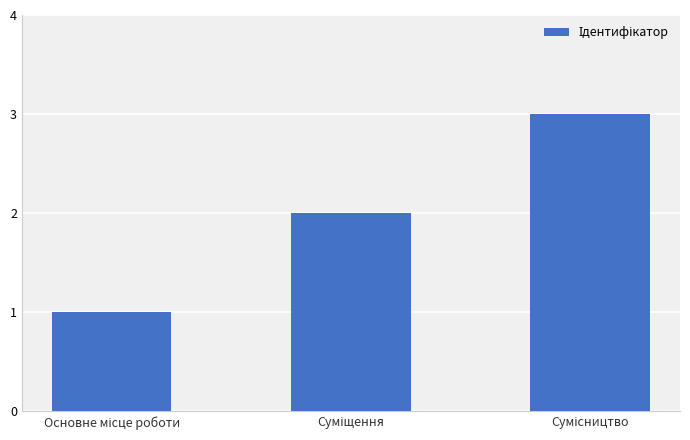

What is the difference between the maximum and minimum values?

2